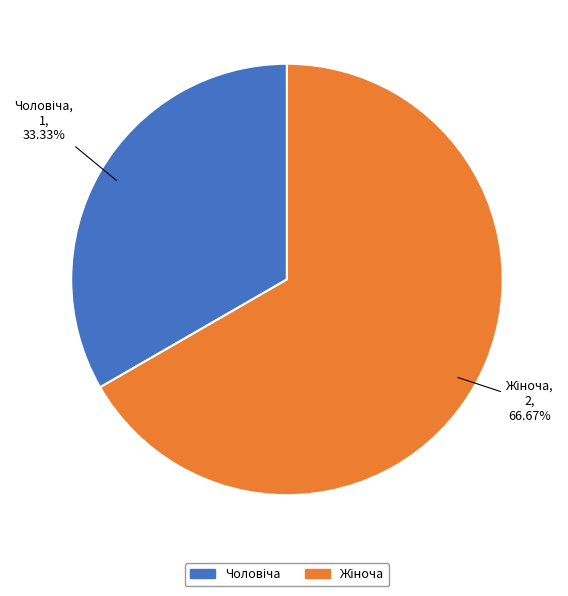

Does any single category account for the majority?

Yes